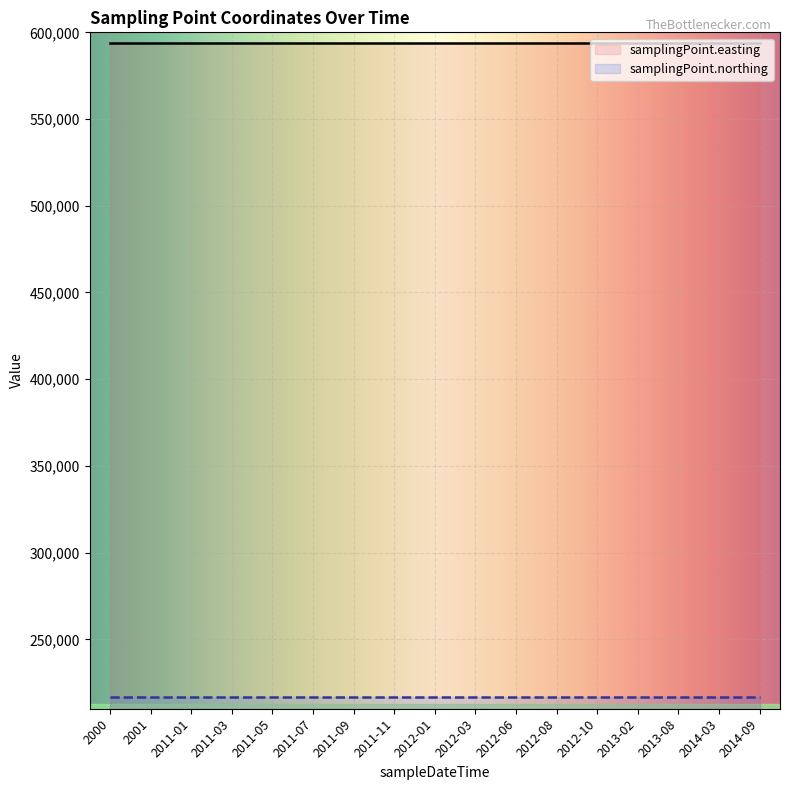

List the series in order of their peak value, highest first.

samplingPoint.easting, samplingPoint.northing